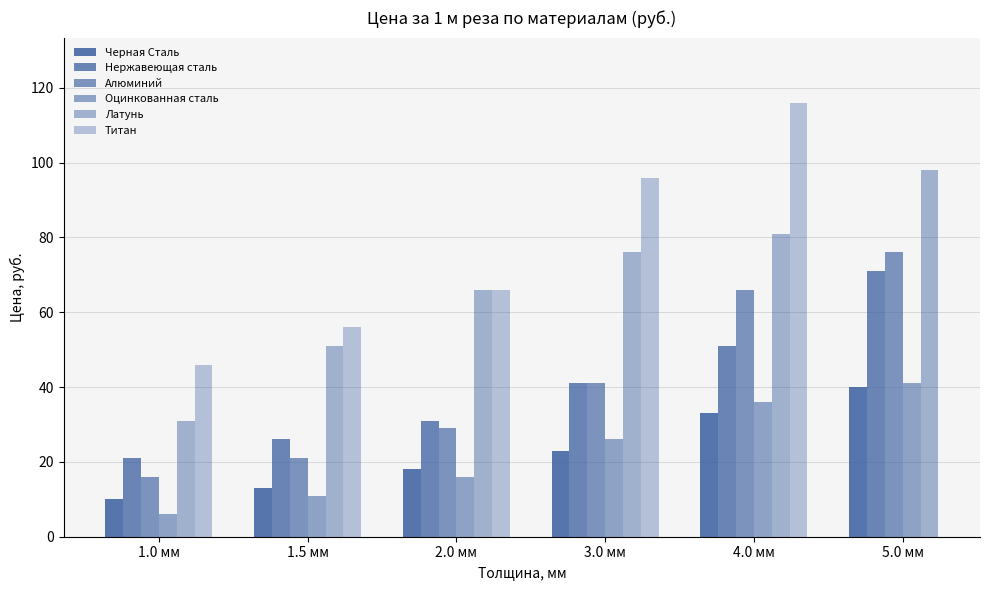

Which series changed the most between 3.0 мм and 5.0 мм?

Алюминий